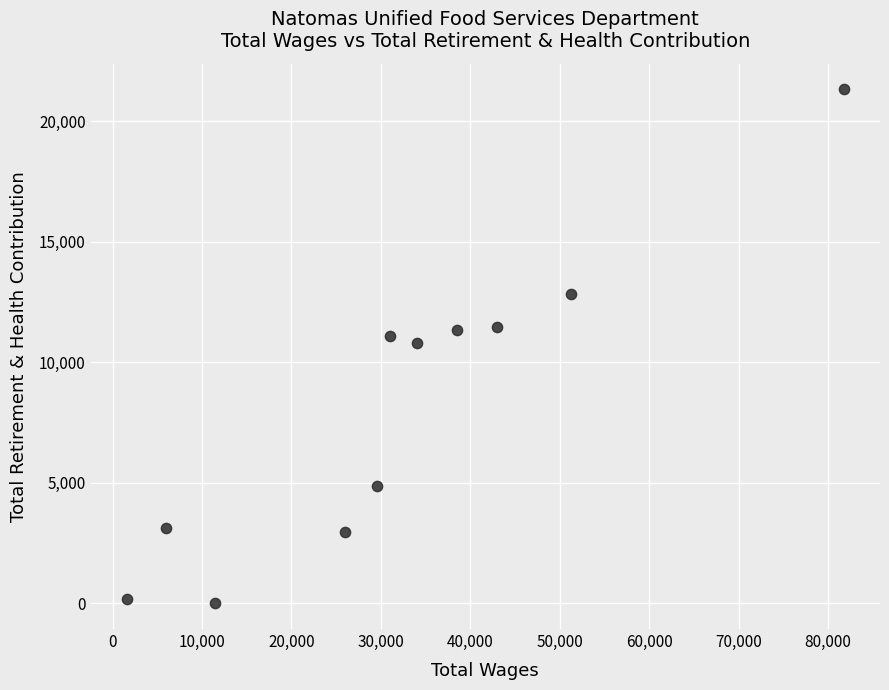

What is the average Y value?

8179